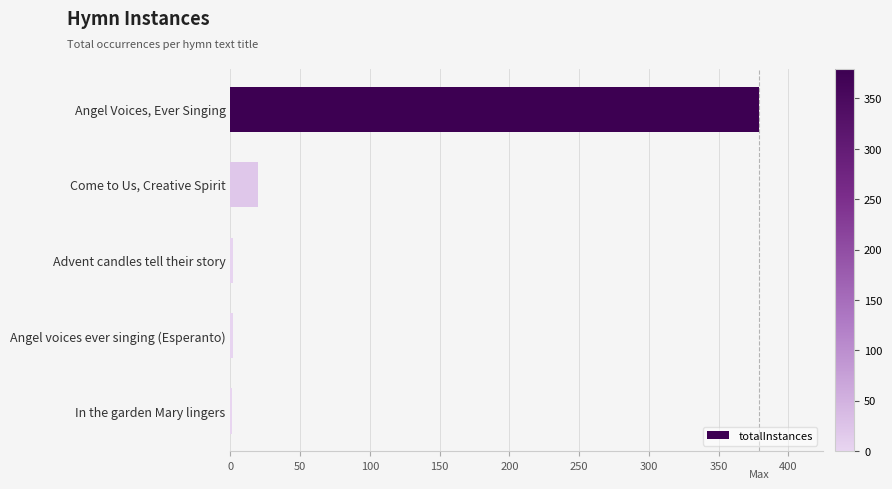

At which label is the value closest to 190?

Come to Us, Creative Spirit